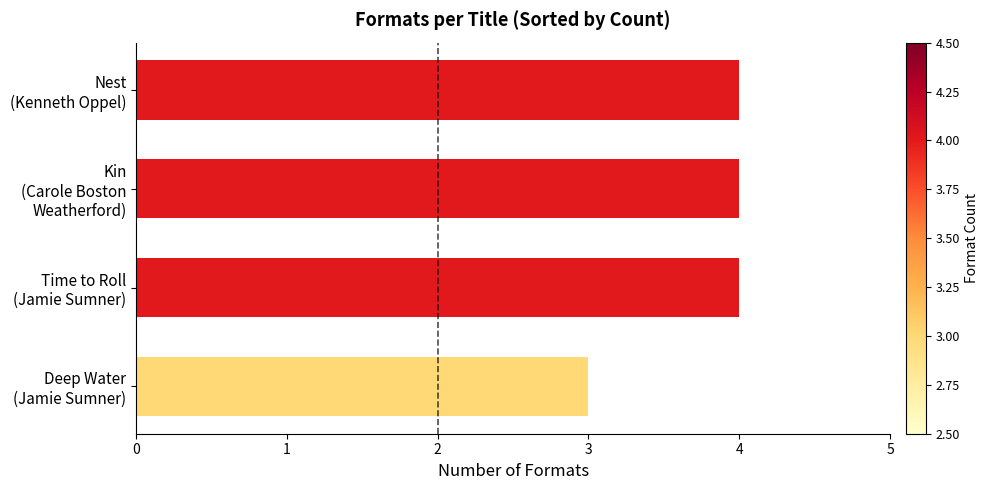

What is the smallest value displayed?

3